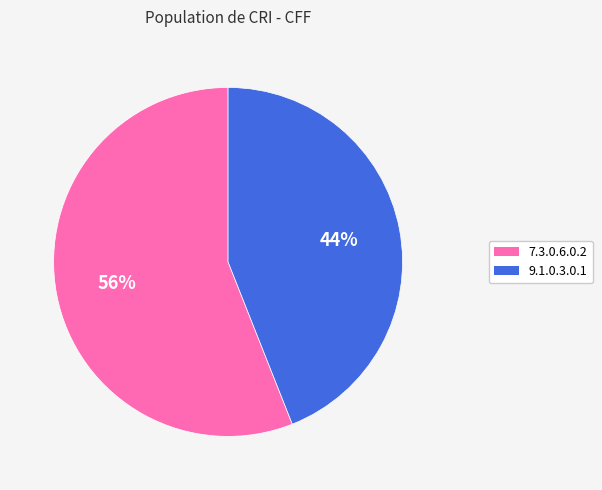

Which has a higher value, 7.3.0.6.0.2 or 9.1.0.3.0.1?

7.3.0.6.0.2